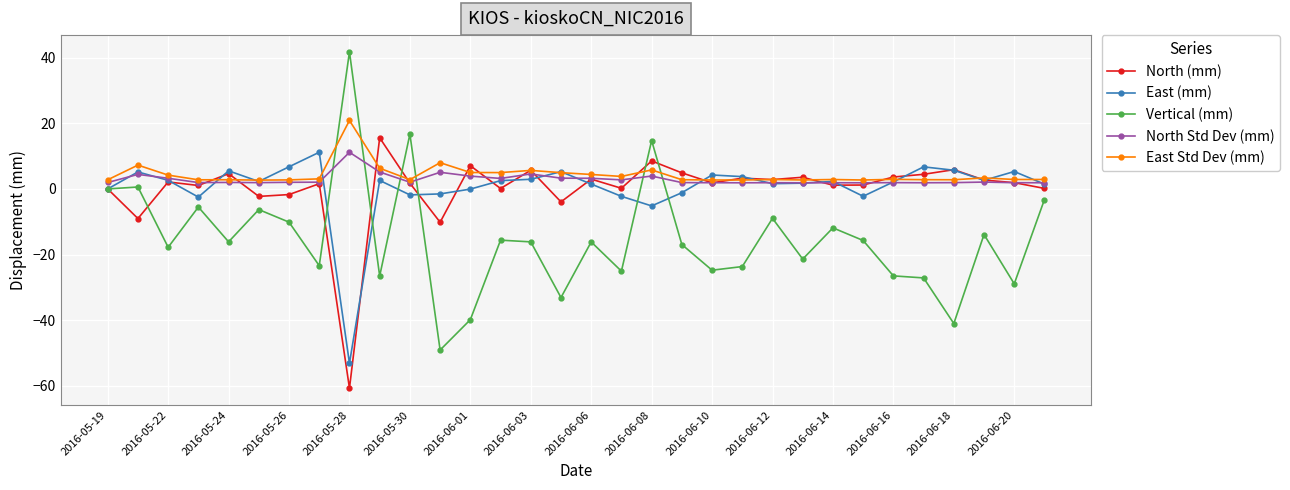

What is the maximum value for East Std Dev (mm)?

20.9